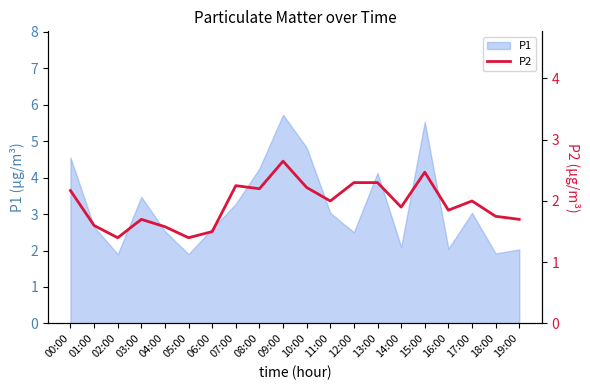

What is the minimum value for P1?

1.9